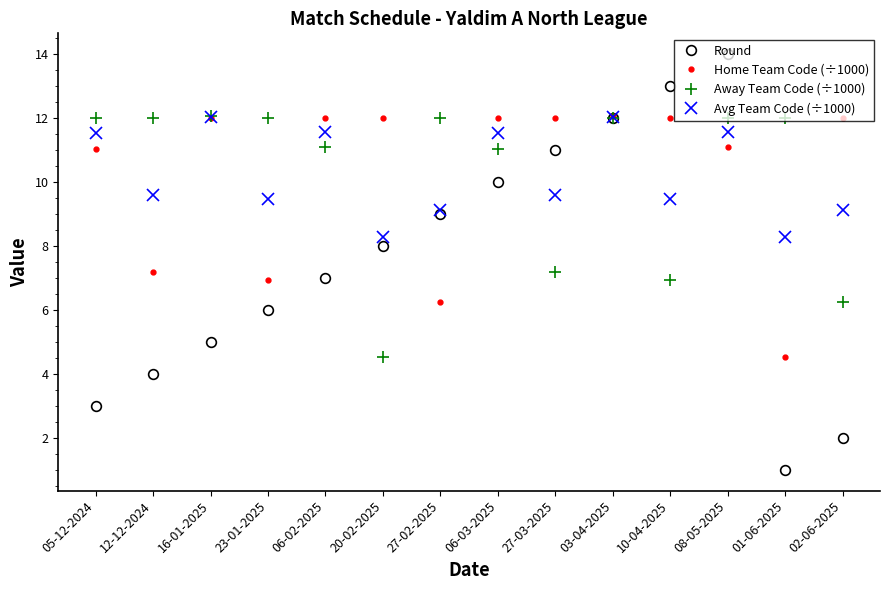

What position from the left is 23-01-2025?

4